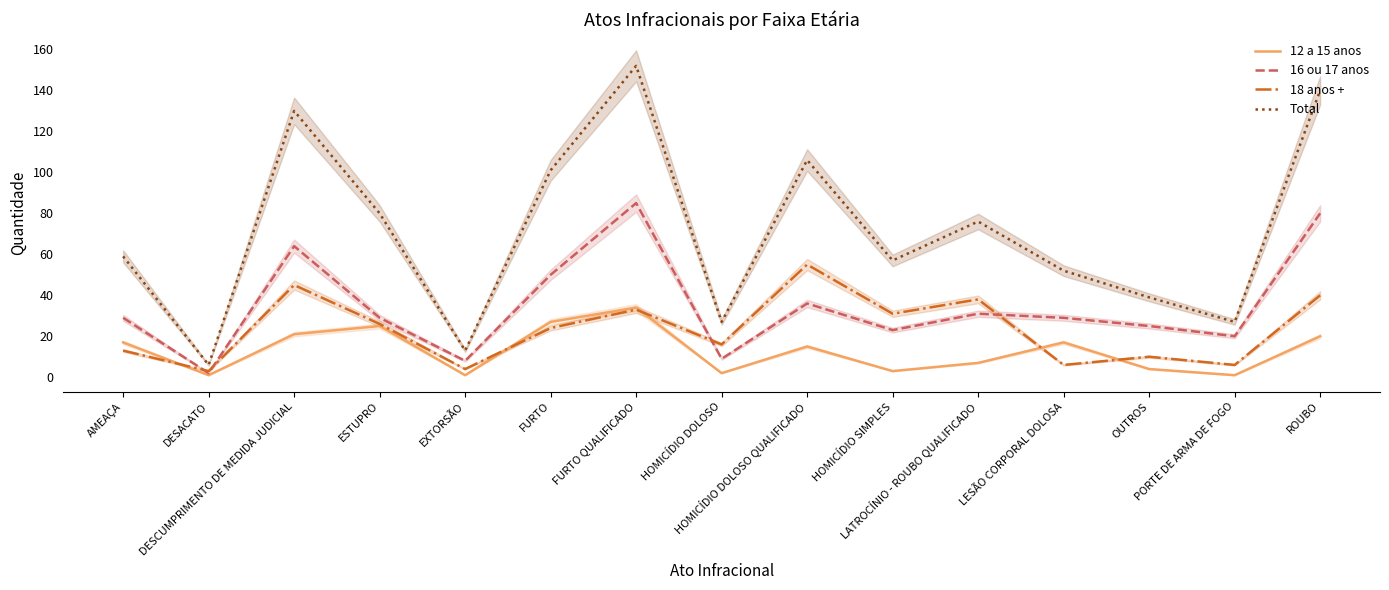

Which series changed the most between DESACATO and HOMICÍDIO DOLOSO?

Total